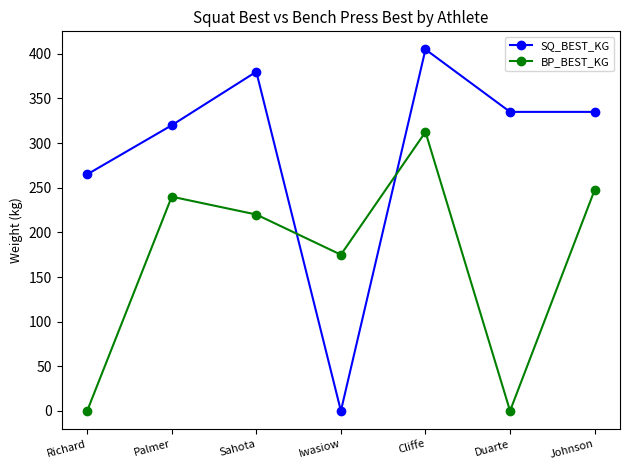

How many categories are shown in the chart?

7